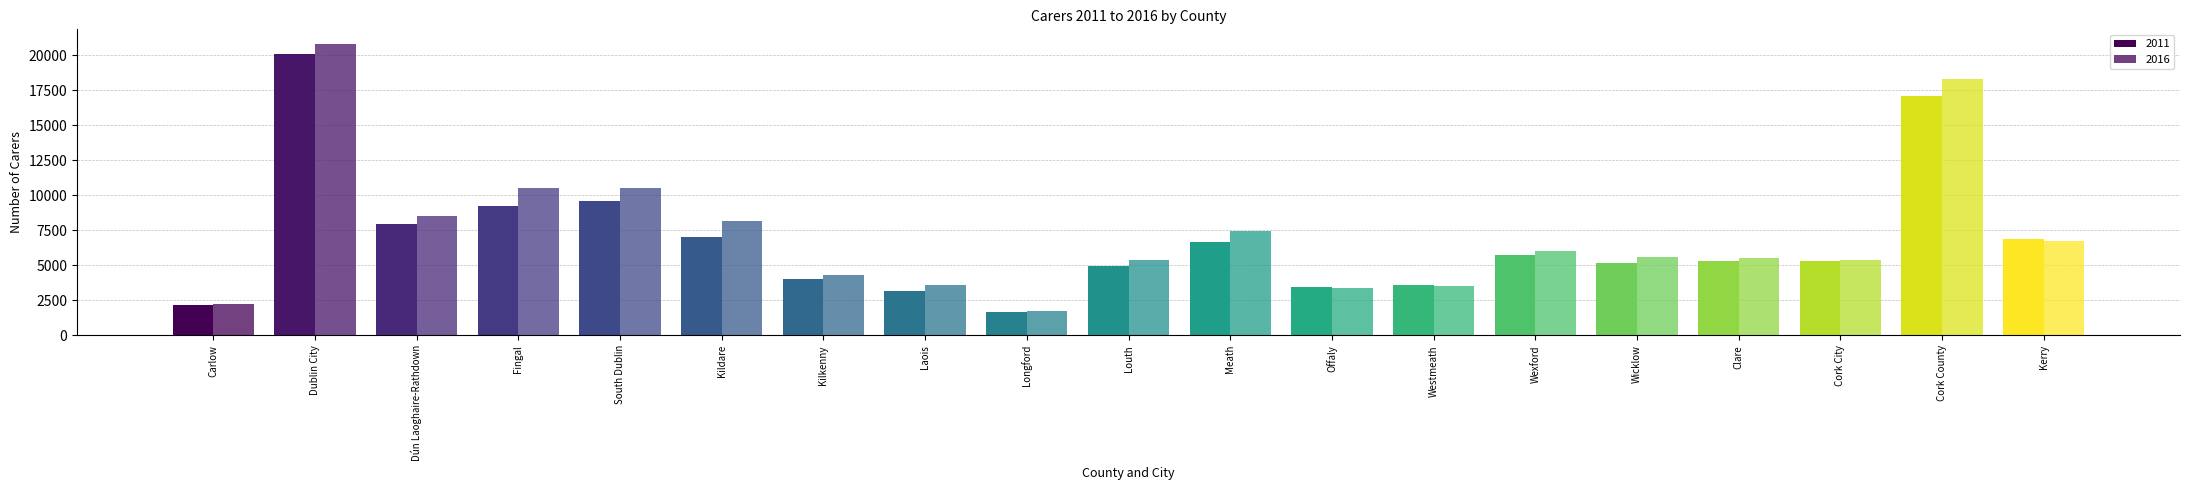

What is the average value of the 2011 series?

6797